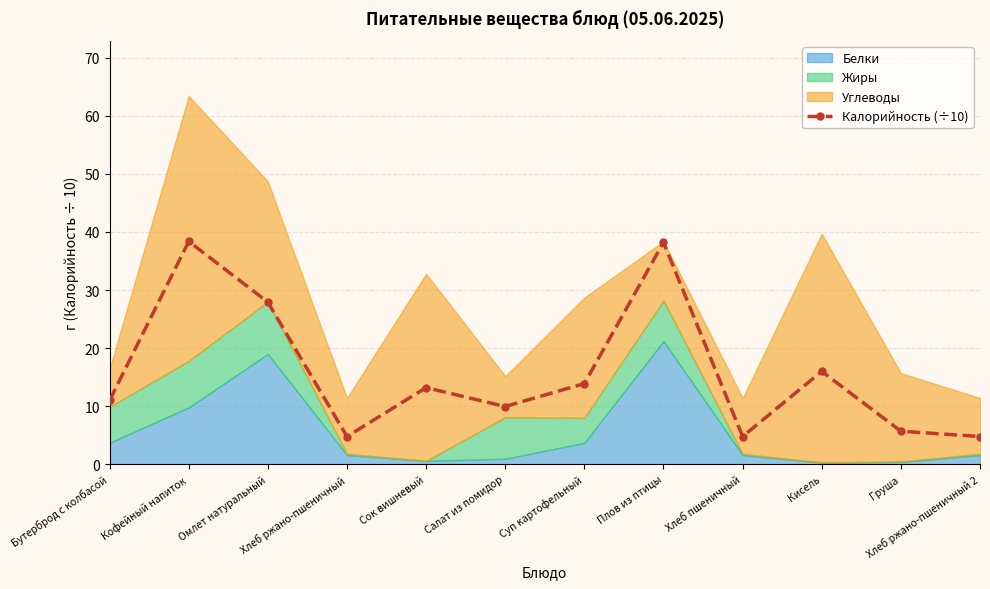

The value of Калорийность (÷10) at Бутерброд с колбасой is 3.0. True or false?

False